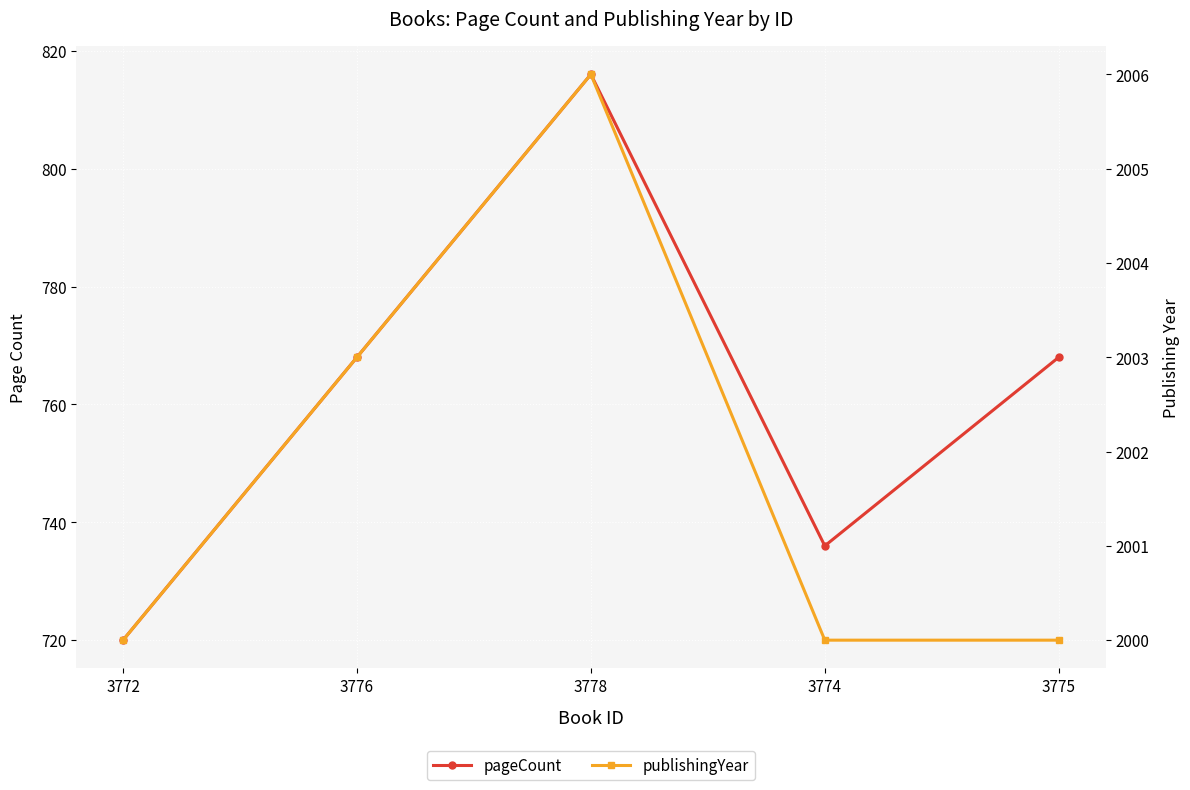

Rank the categories by publishingYear value from lowest to highest.

3772, 3774, 3775, 3776, 3778